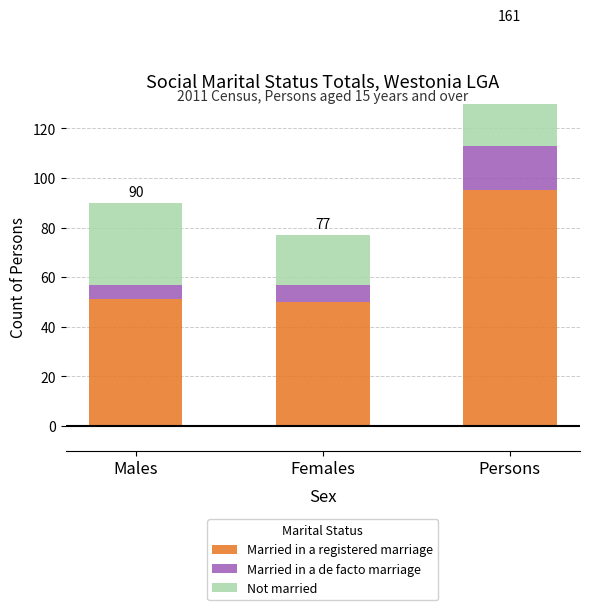

Where is Not married nearest to the value 34?

Males